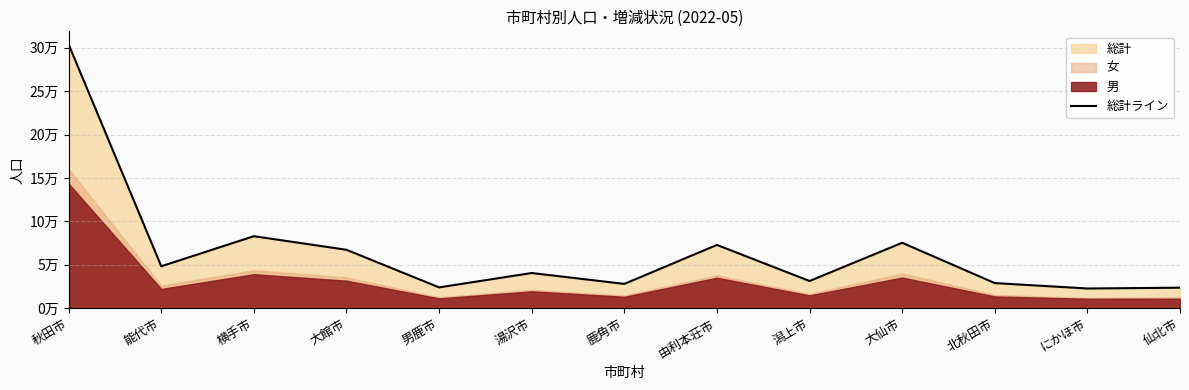

Is it true that the value at 能代市 is 22774?

False